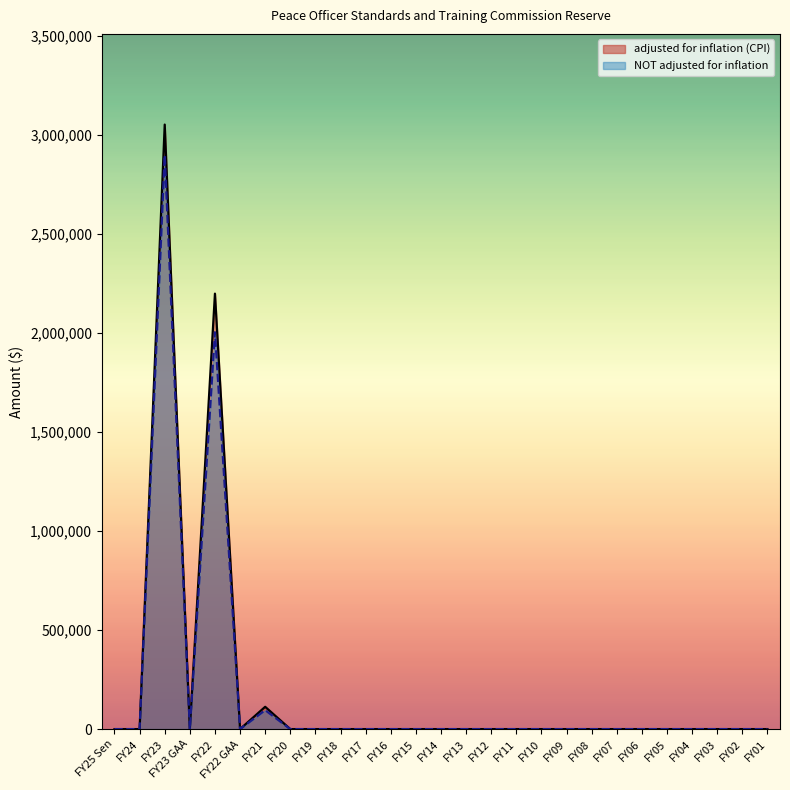

What is the average value of the NOT adjusted for inflation series?

185185